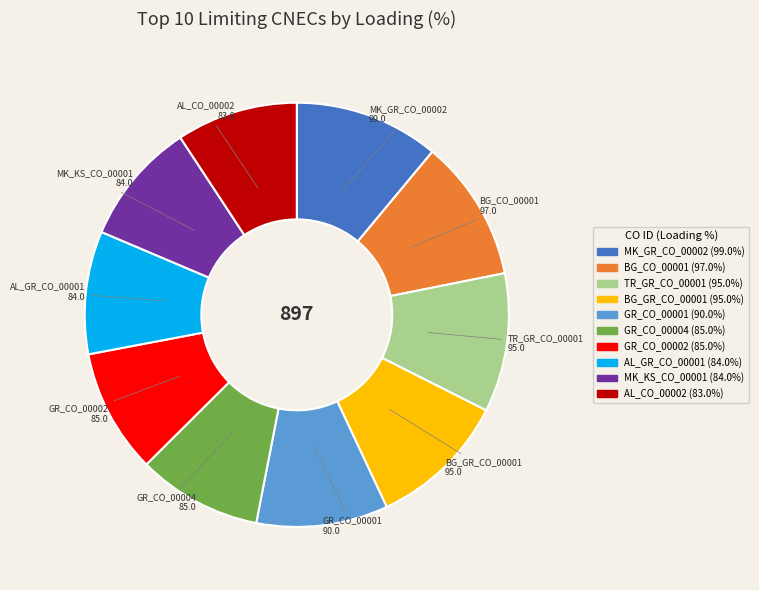

Is BG_CO_00001 the majority of the pie?

No